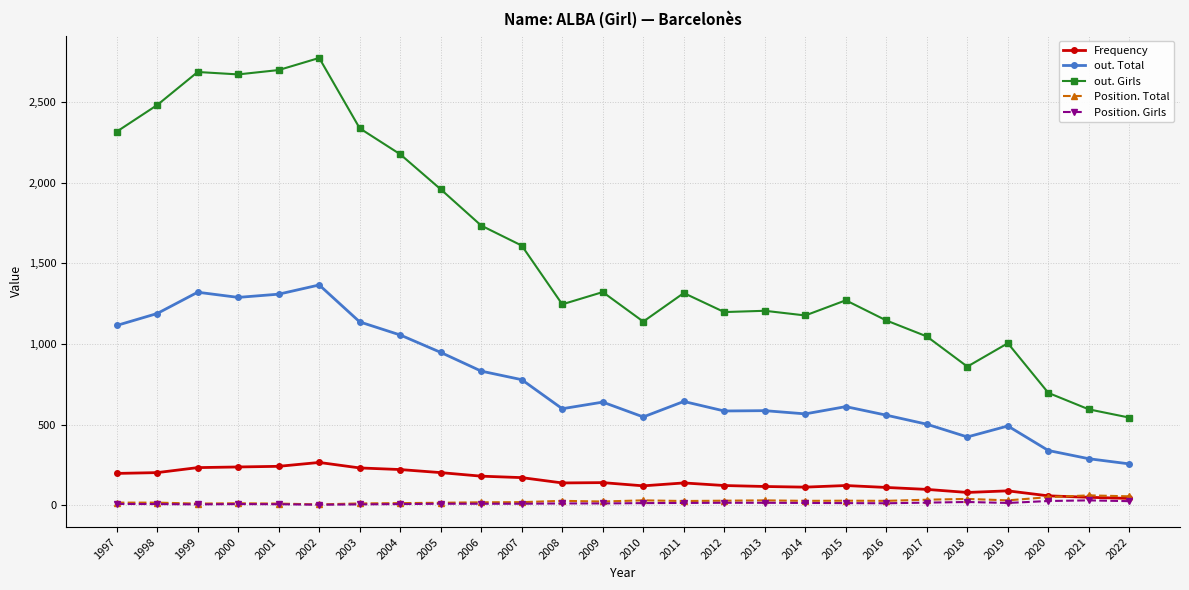

True or false: Position. Girls and out. Total intersect in this chart.

False